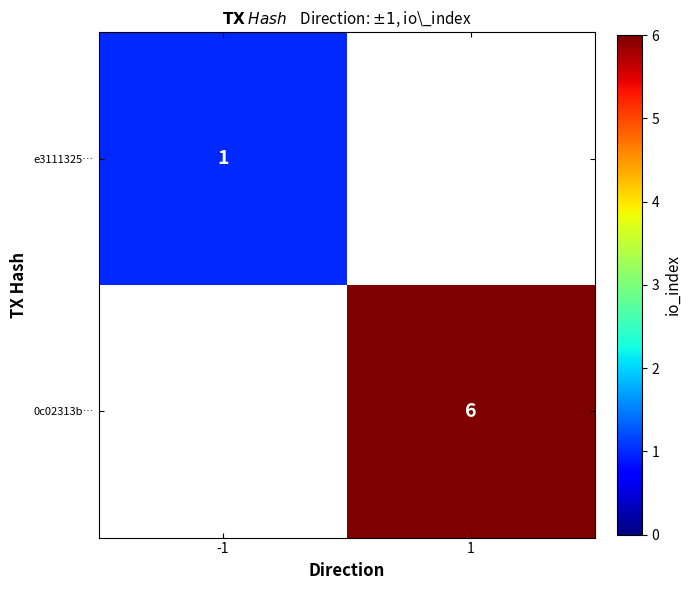

The 0c02313b… series shows 6 at 1. True or false?

True